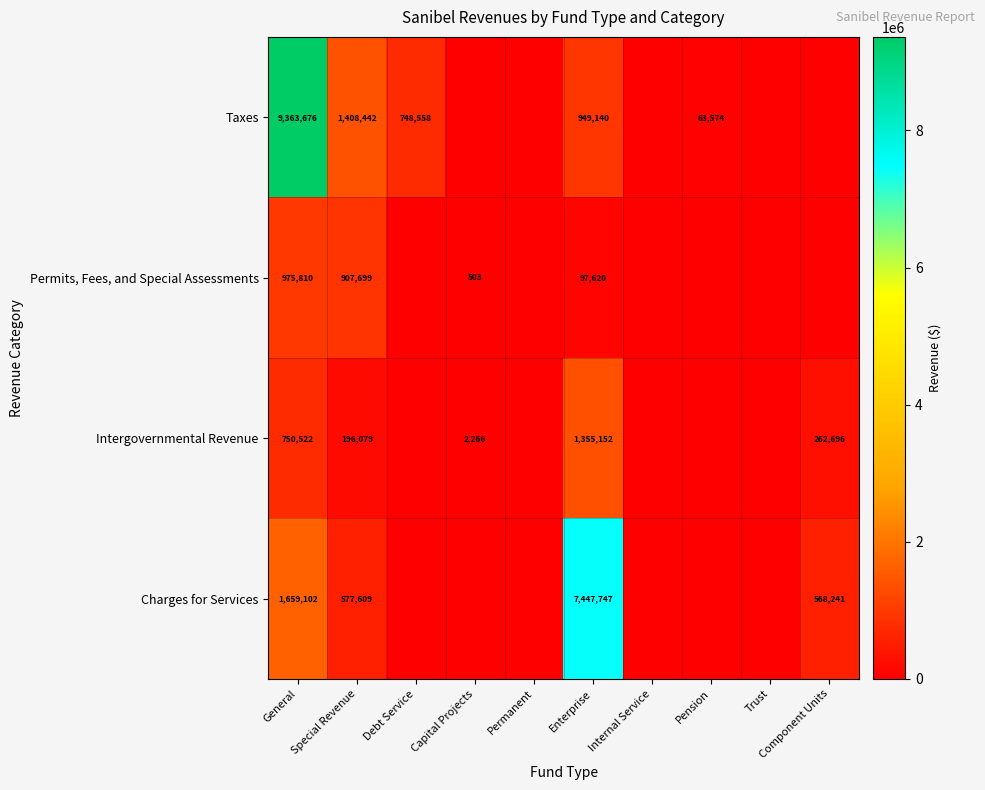

What is the greatest value displayed?

9363676